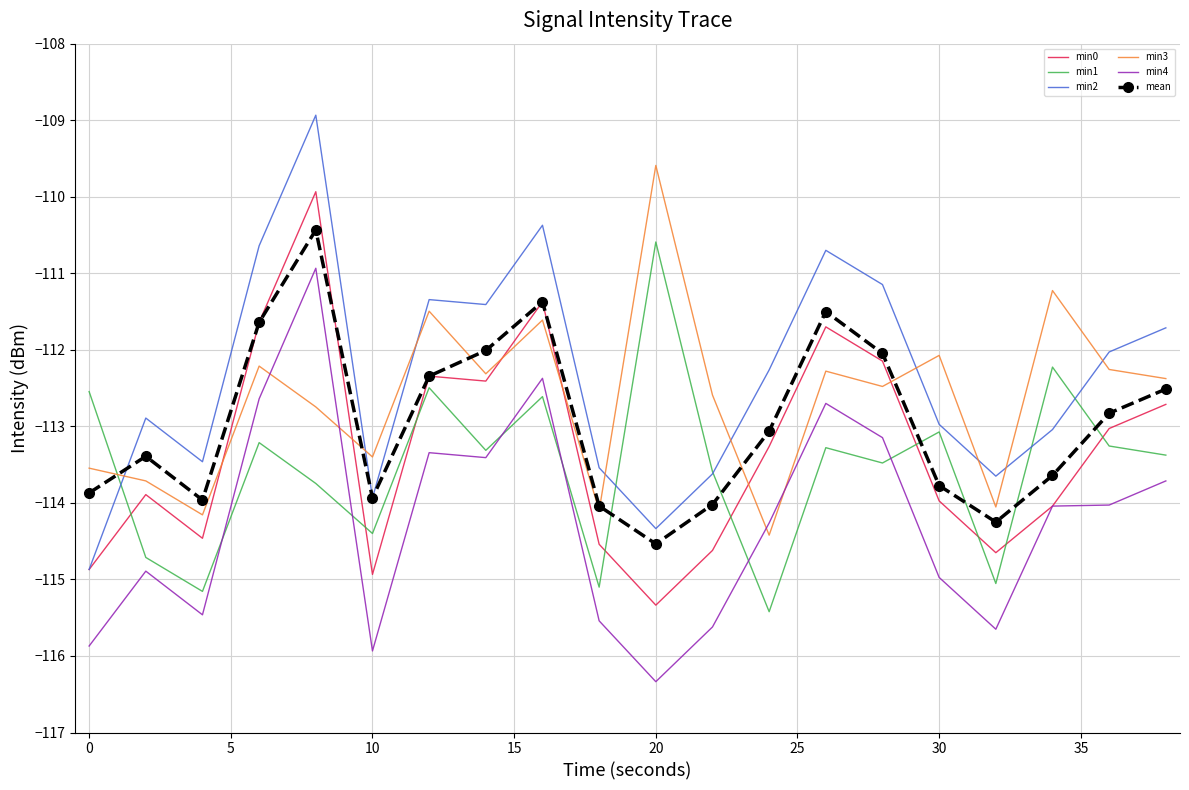

What is the lowest value of the mean series?

-114.5